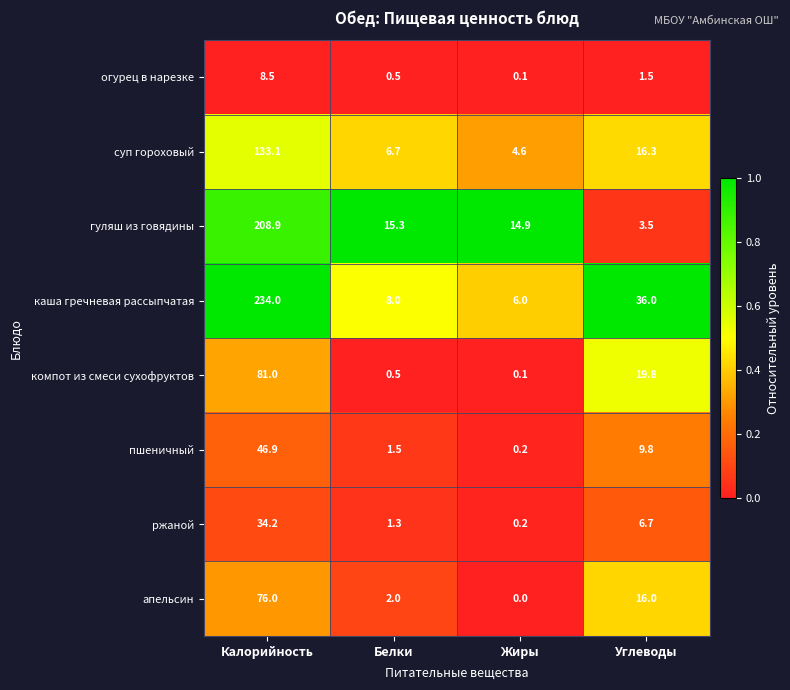

What is the total value across all series at Калорийность?

822.6